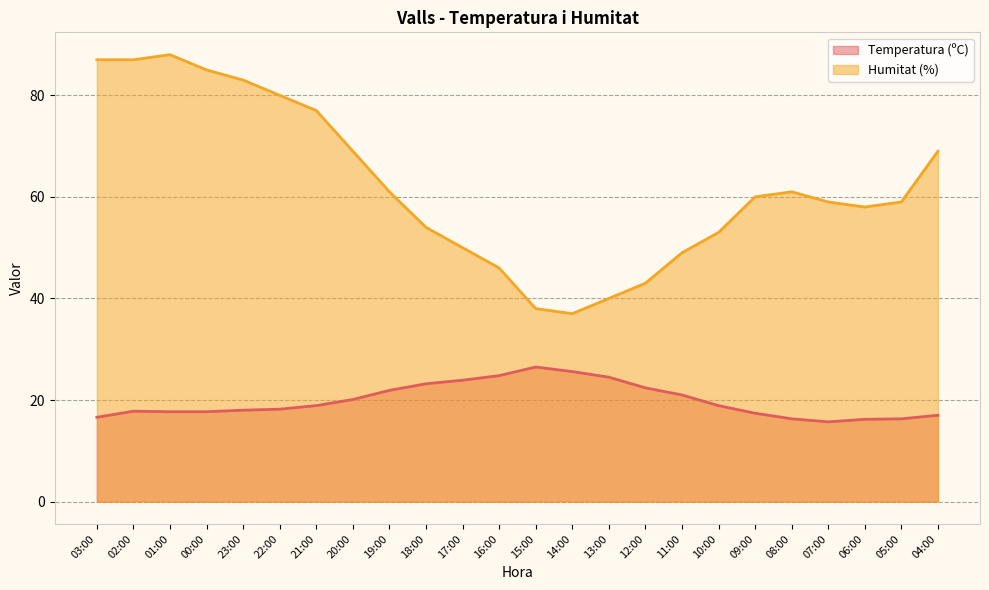

Does the chart have visible grid lines?

Yes